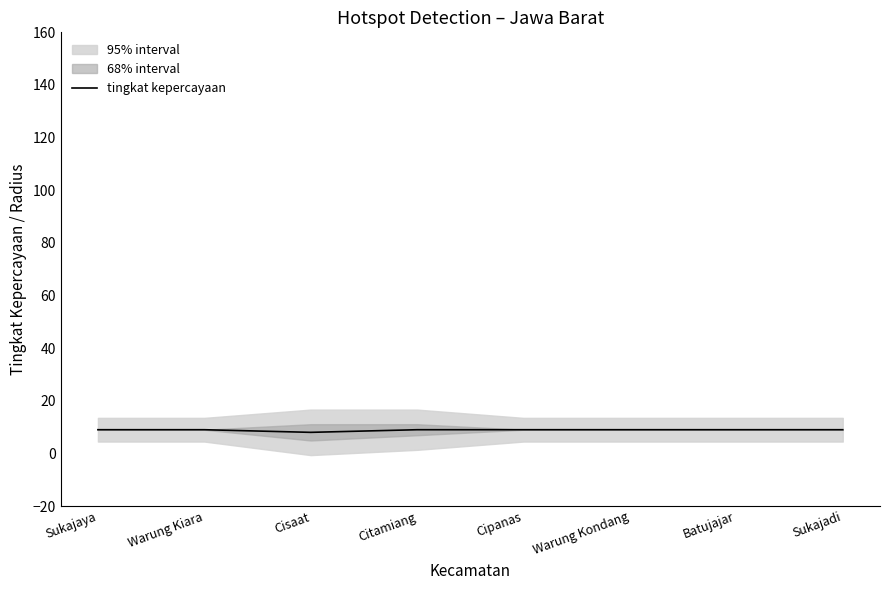

What is the sum of all values?

71